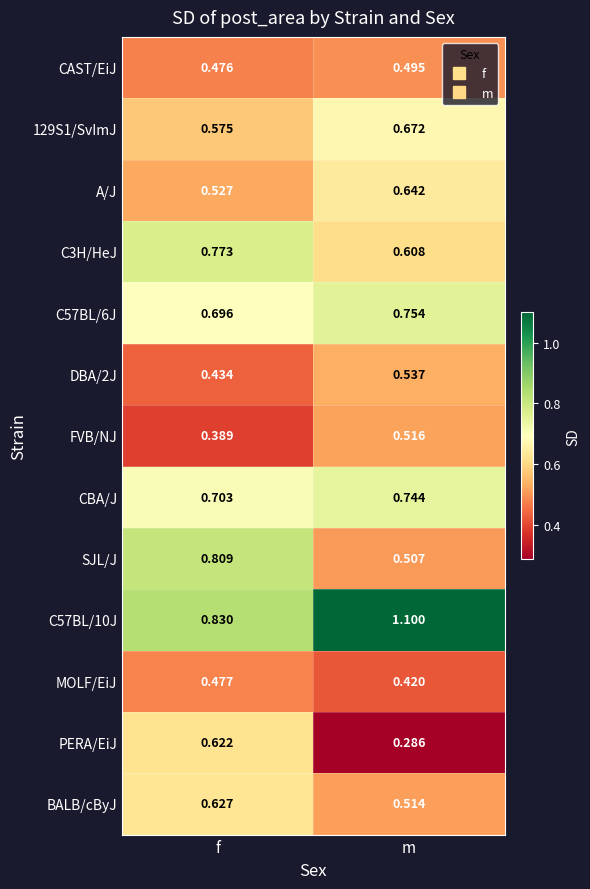

Between f and m, which series saw the biggest shift?

PERA/EiJ